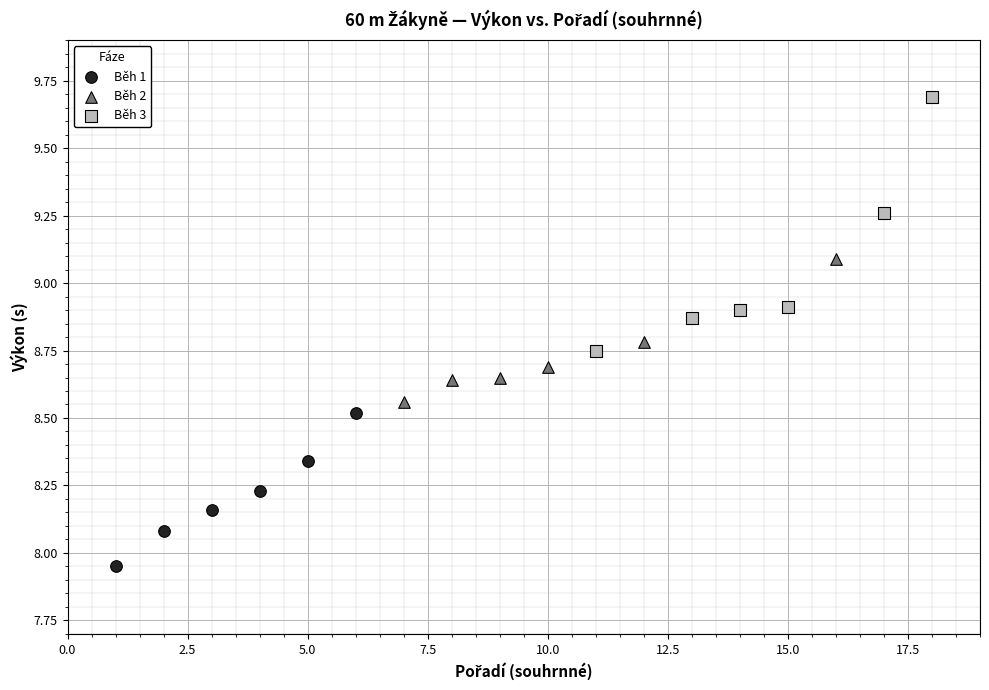

Which series reaches the maximum Y coordinate?

Běh 3